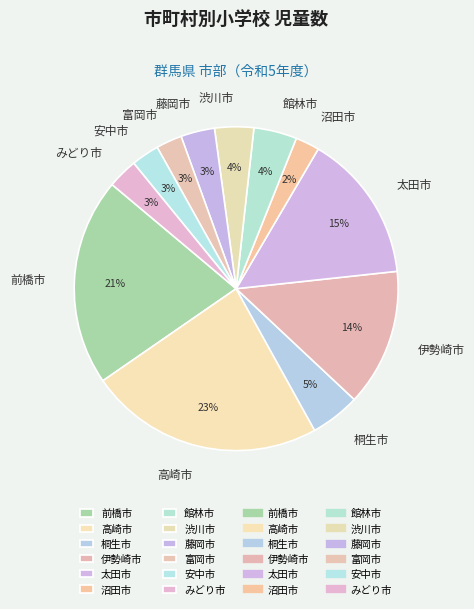

Count the number of slices in the pie.

12